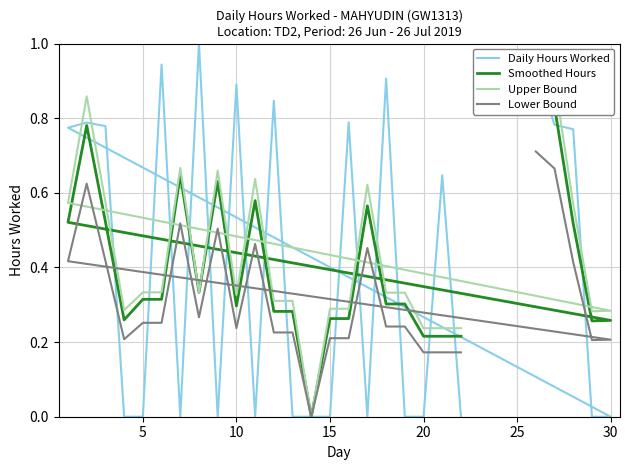

At which label is Daily Hours Worked closest to 0?

15